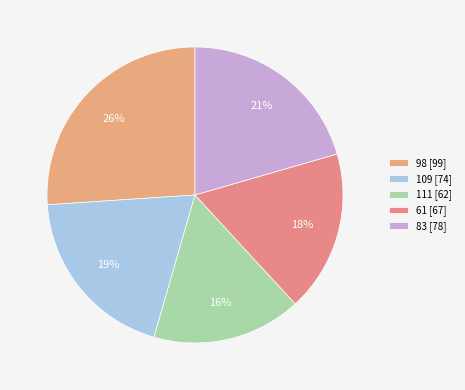

Rank the categories by value from lowest to highest.

111, 61, 109, 83, 98